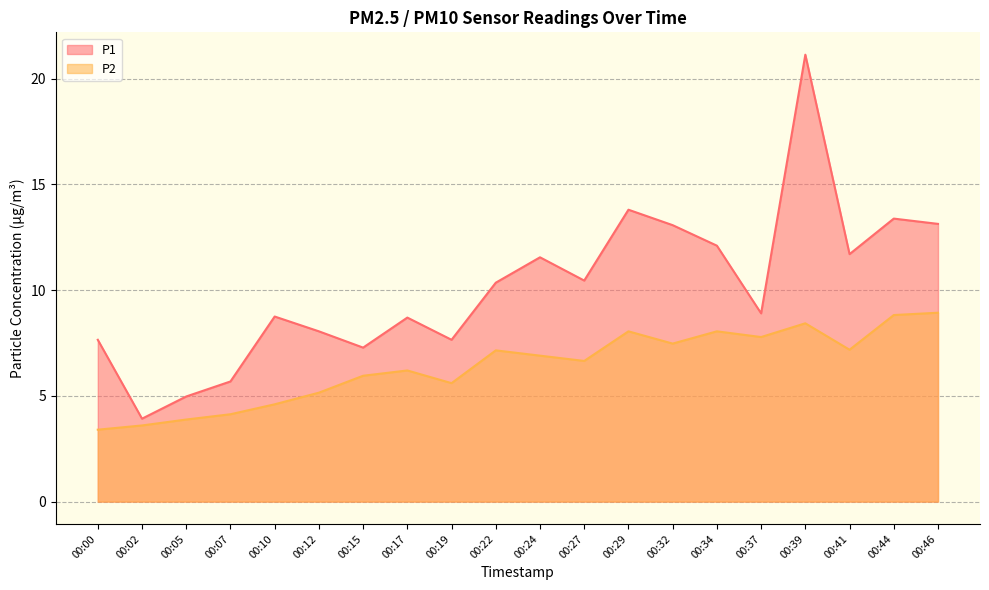

Is the value of P2 at 00:10 greater than the value of P1 at 00:02?

Yes